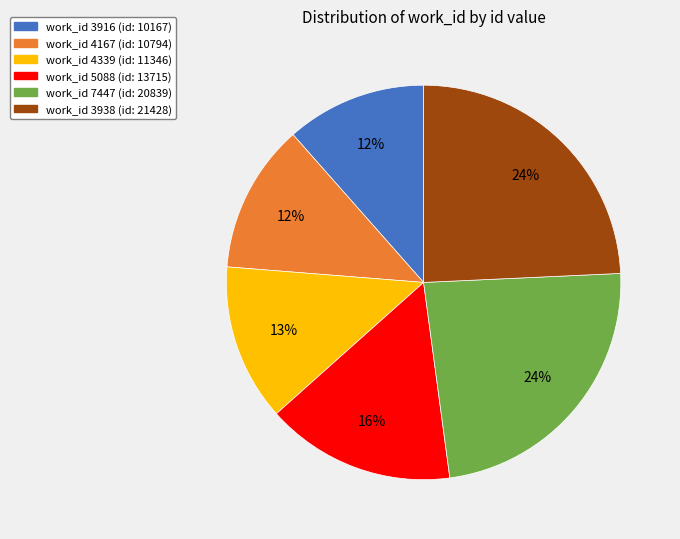

Is there a majority slice in this chart?

No